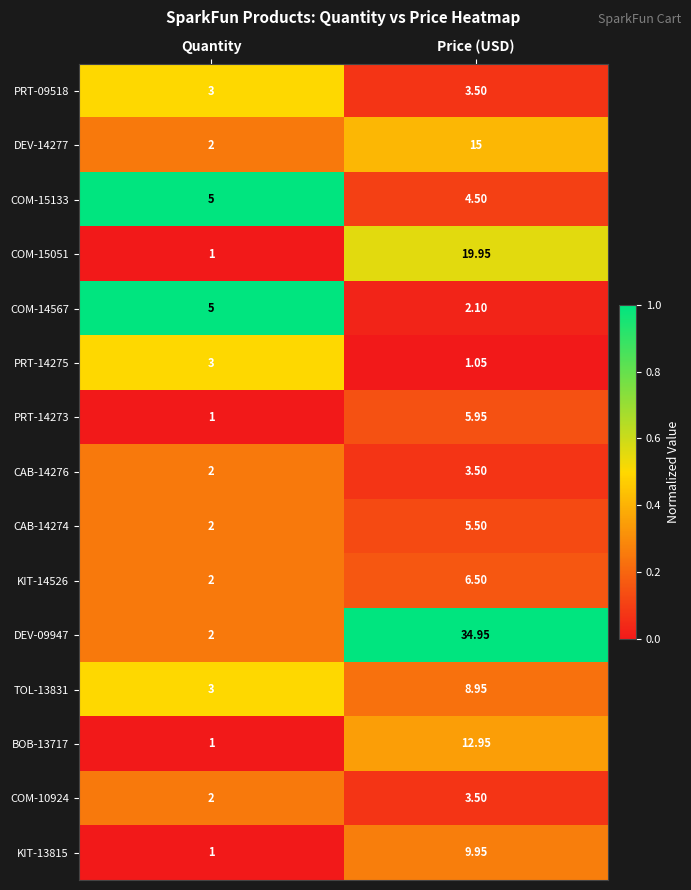

At which category does the chart reach its minimum across all series?

Quantity